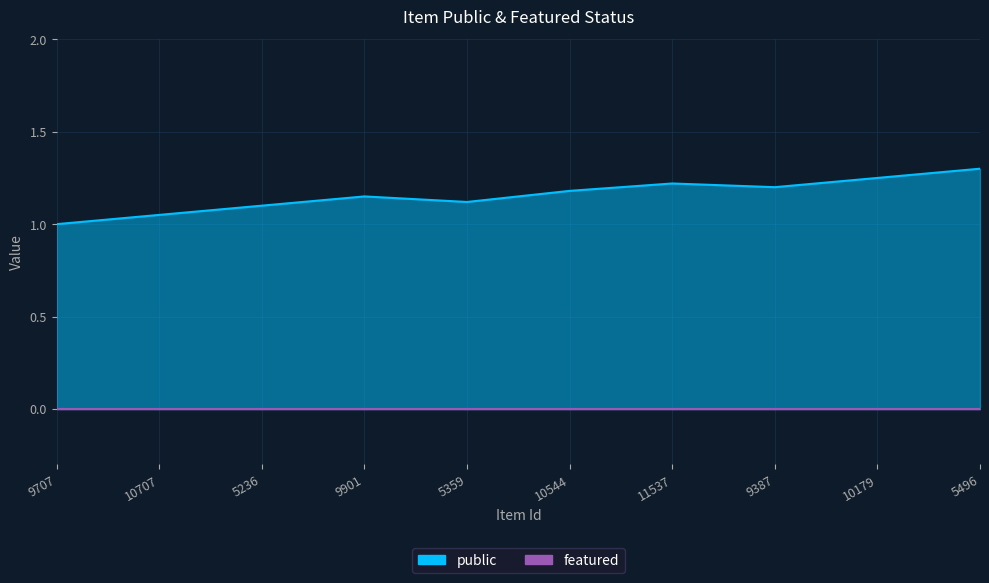

Which category has the lowest value in the featured series?

9707